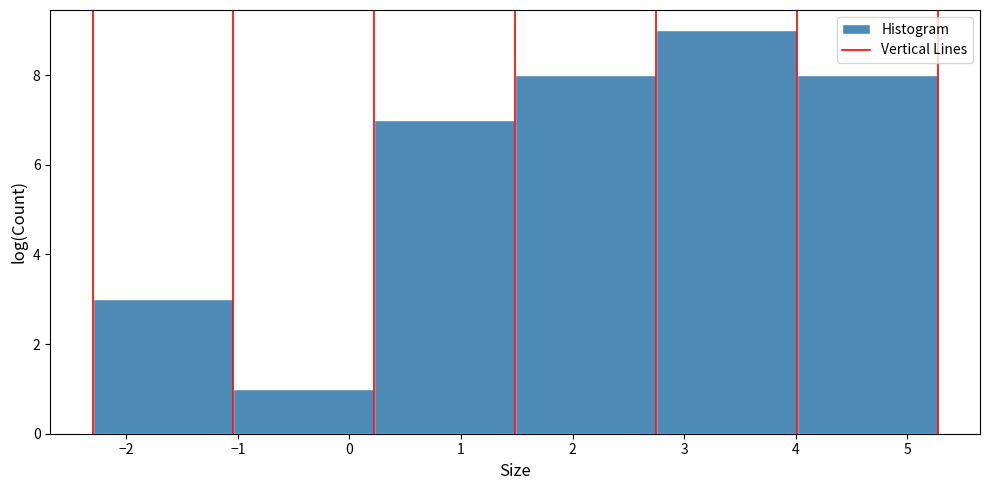

How tall is the bar that spans 2.7 to 4.0 on the x-axis? Neither the bar edges nor the heights are printed on the chart, so give them approximately, as read against the axes.

9